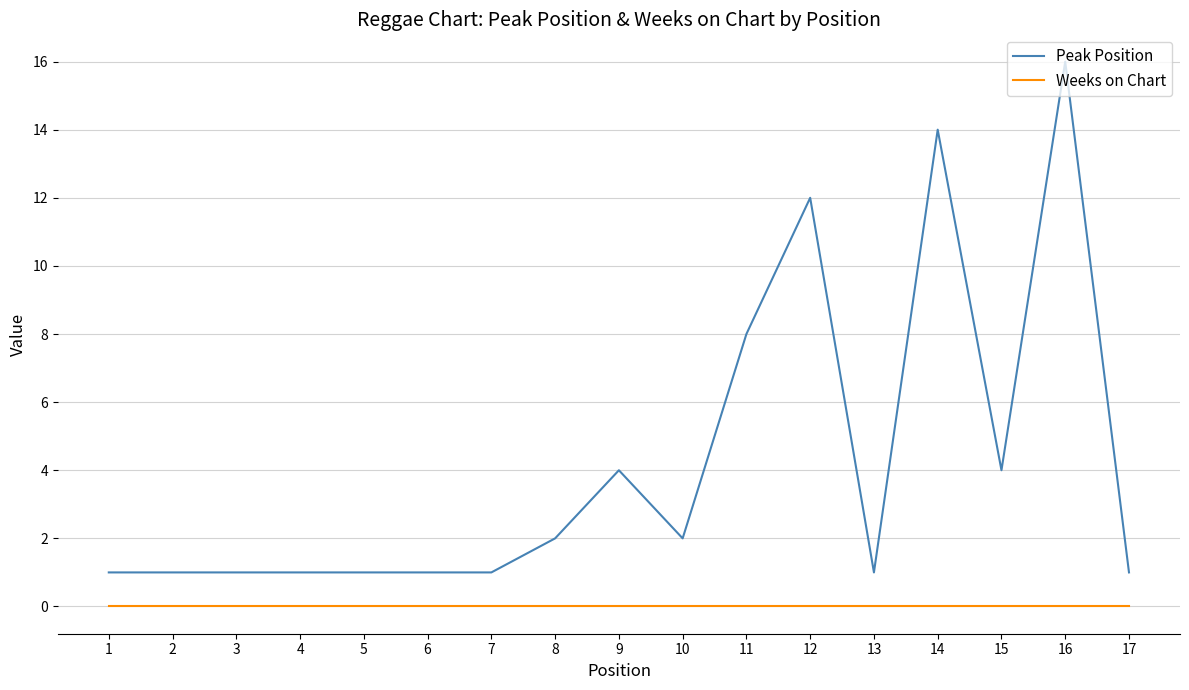

Rank the series by their average value, from lowest to highest.

Weeks on Chart, Peak Position